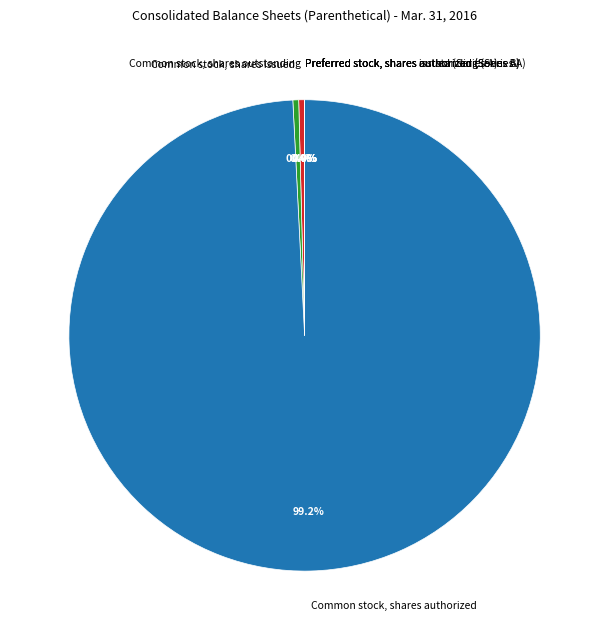

Combined, do Common stock, shares authorized and Common stock, shares issued account for over 50%?

Yes